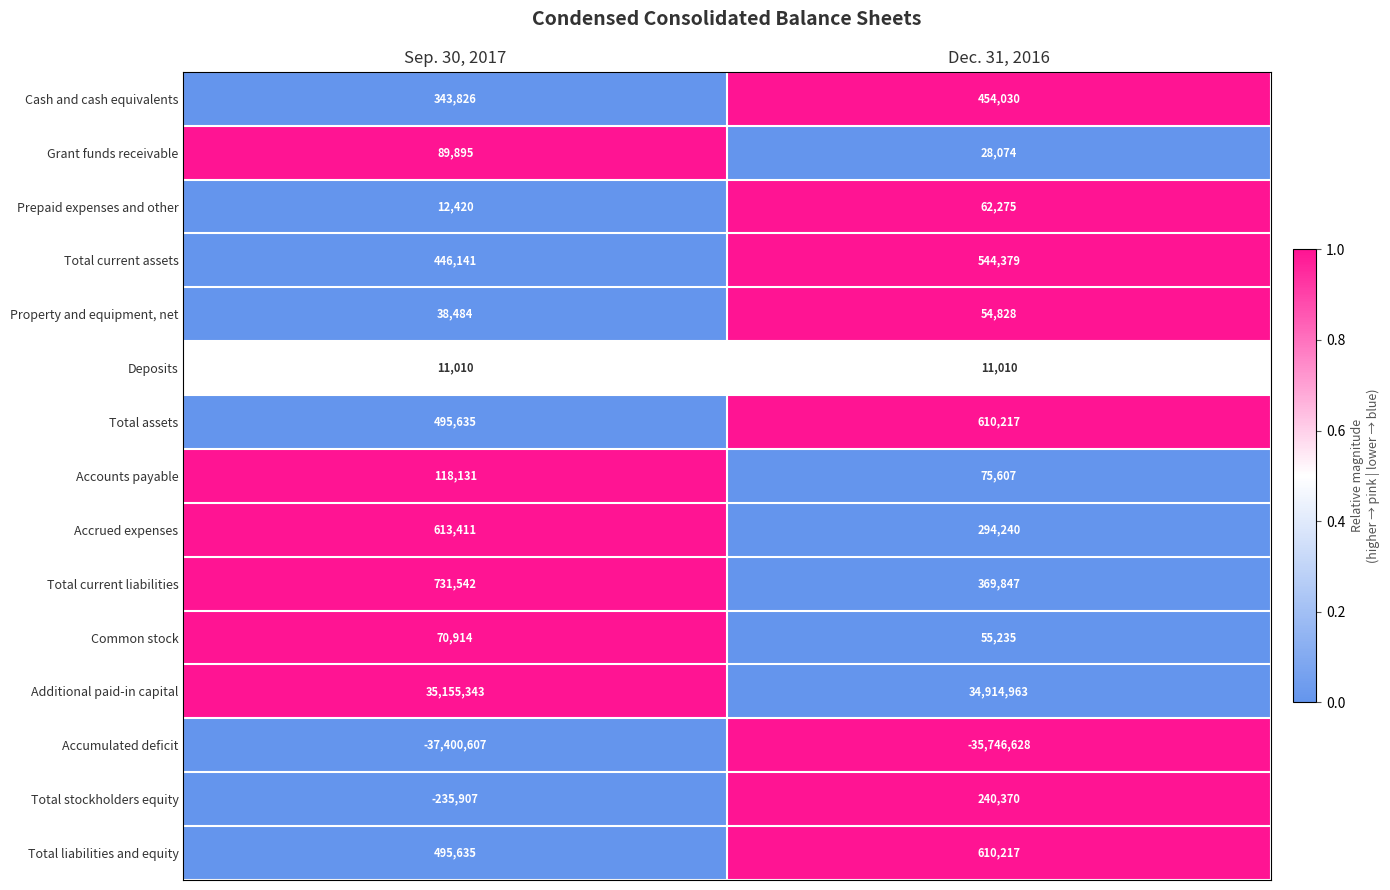

Is it true that Cash and cash equivalents equals 300330 at Dec. 31, 2016?

False